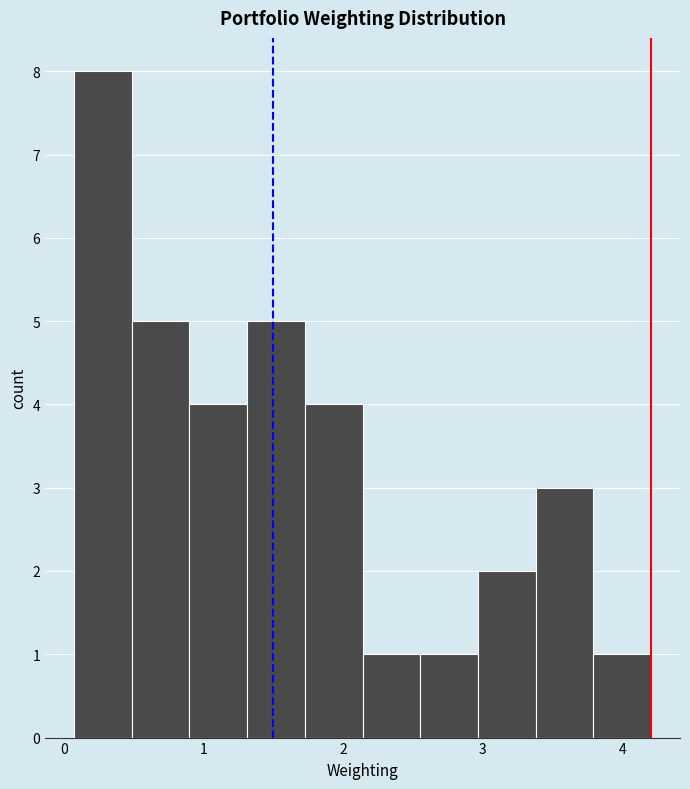

Reading left to right, list every bar in this chart as the range it spans on the x-axis followed by its height. Neither the bar edges nor the heights are printed on the chart, so give them approximately, as read against the axes.

0.1 to 0.5: 8
0.5 to 0.9: 5
0.9 to 1.3: 4
1.3 to 1.7: 5
1.7 to 2.1: 4
2.1 to 2.6: 1
2.6 to 3.0: 1
3.0 to 3.4: 2
3.4 to 3.8: 3
3.8 to 4.2: 1